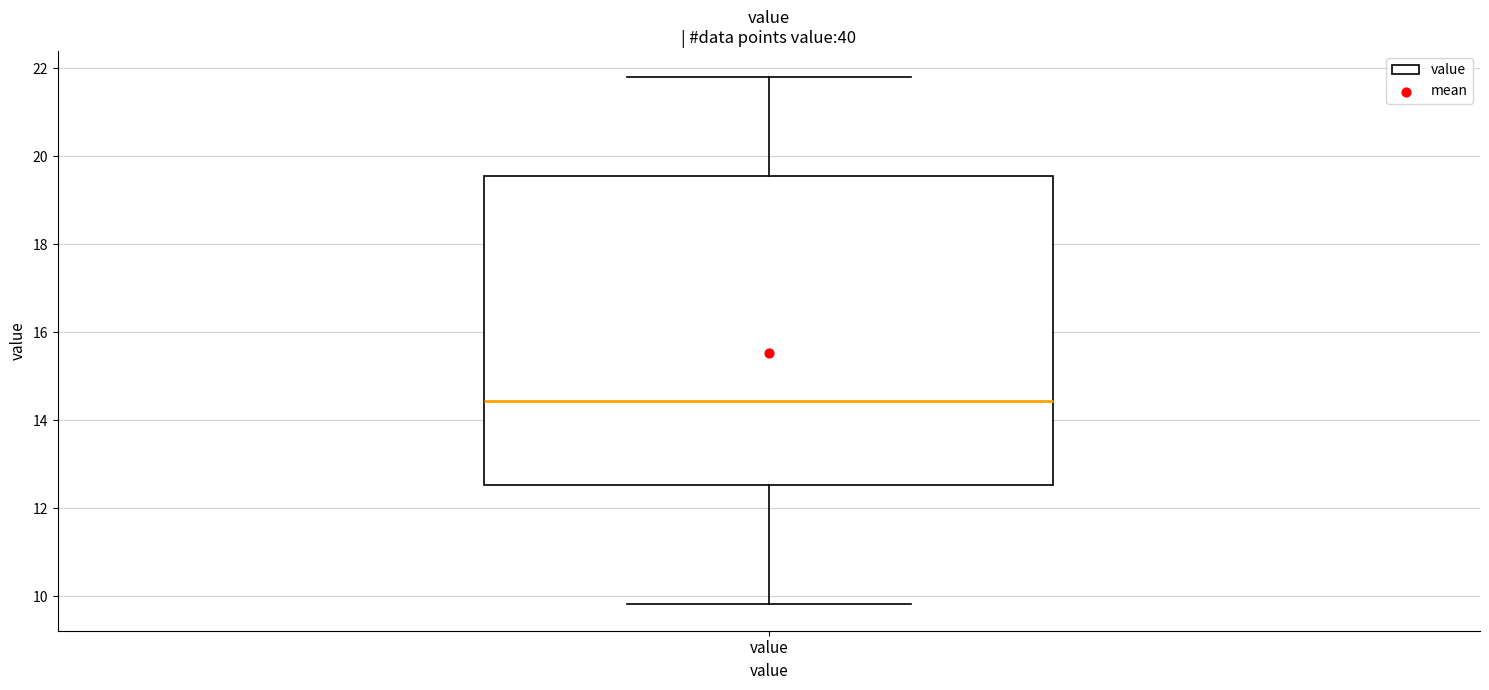

Read this box plot against the y-axis: the position of the median line, the range covered by the box, and the ends of both whiskers. The values are not printed on the chart, so give them approximately, as read against the axis.

median 14.4, box 12.6 to 19.6, whiskers 9.8 to 21.8